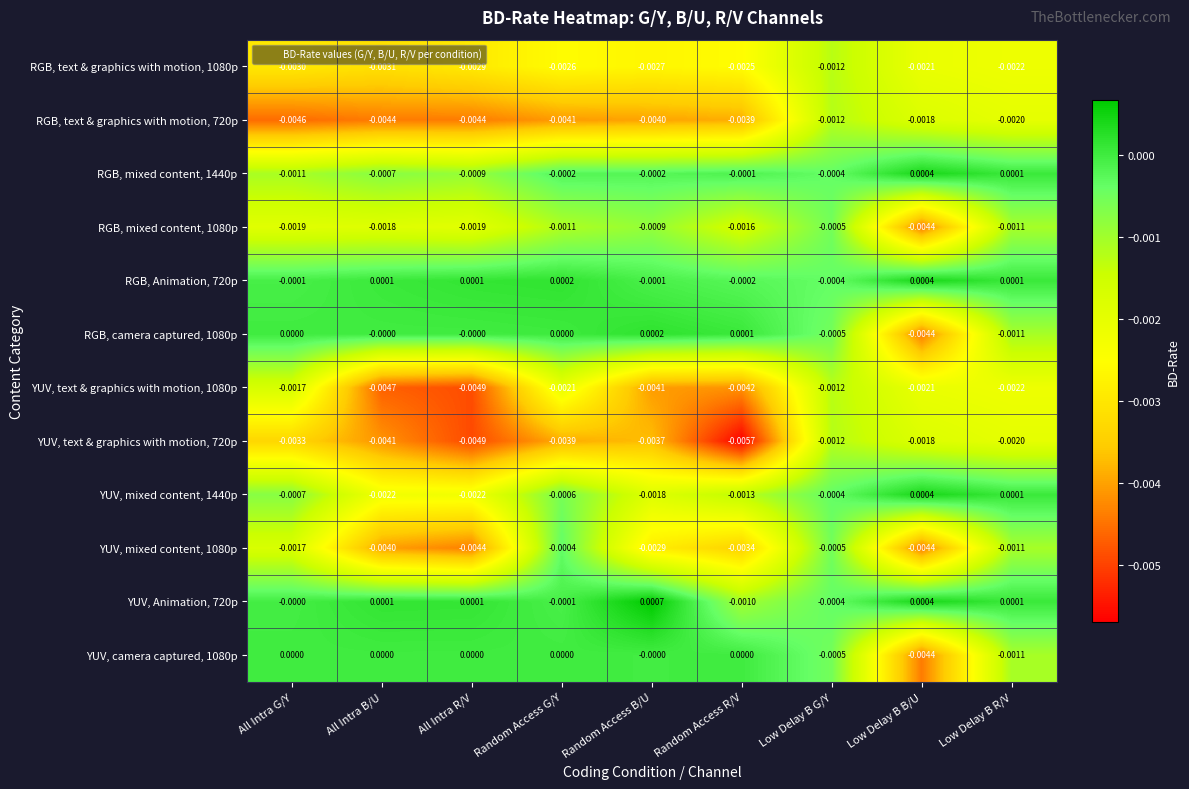

Is the value of RGB, camera captured, 1080p at Random Access B/U greater than the value of RGB, mixed content, 1440p at Random Access R/V?

Yes